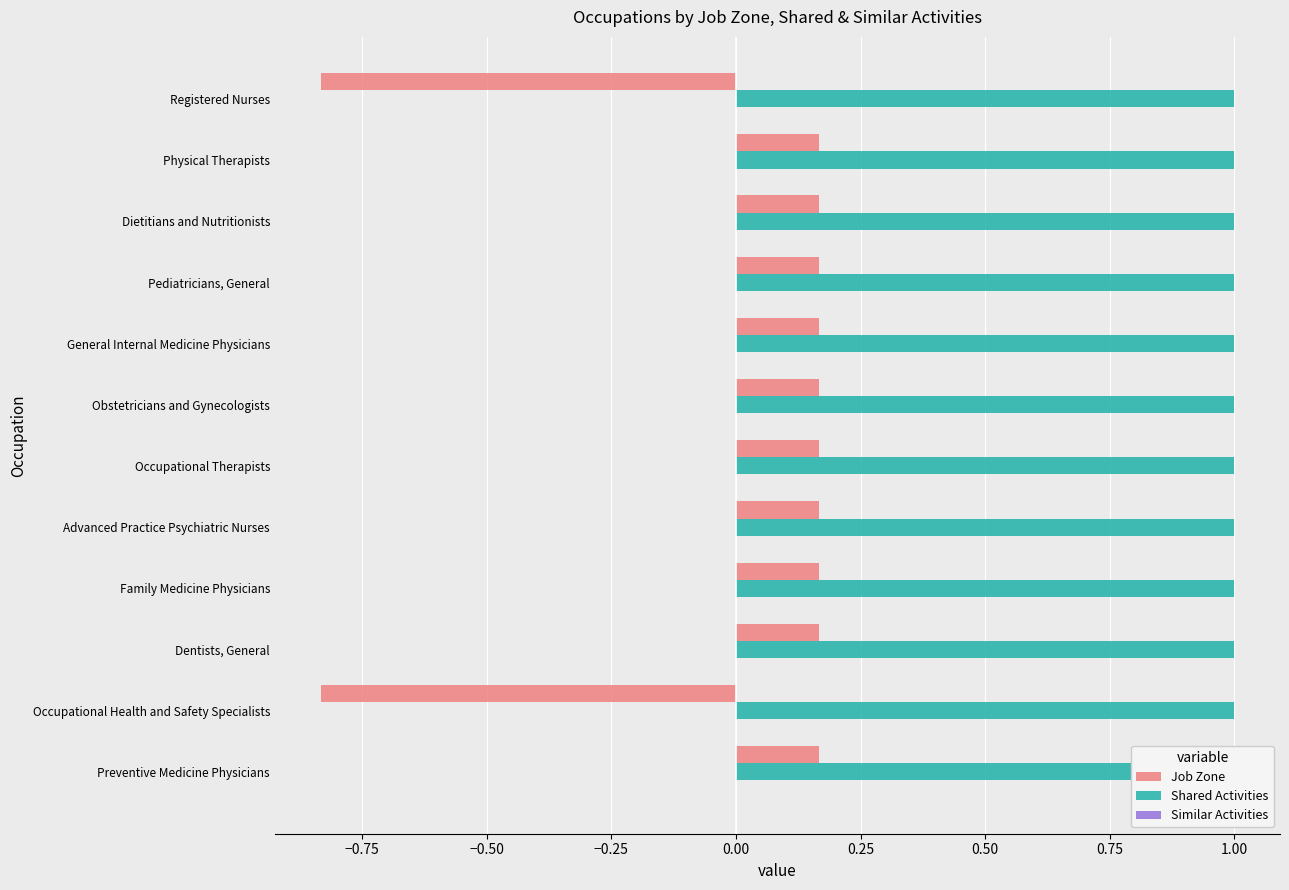

Are the bars horizontal?

Yes